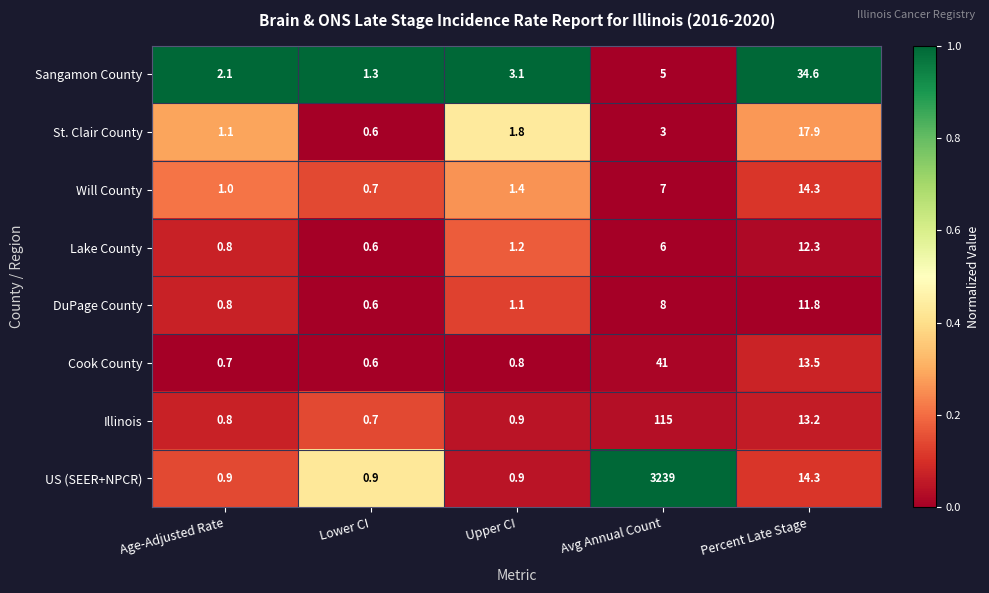

Which series changed the most between Lower CI and Percent Late Stage?

Sangamon County